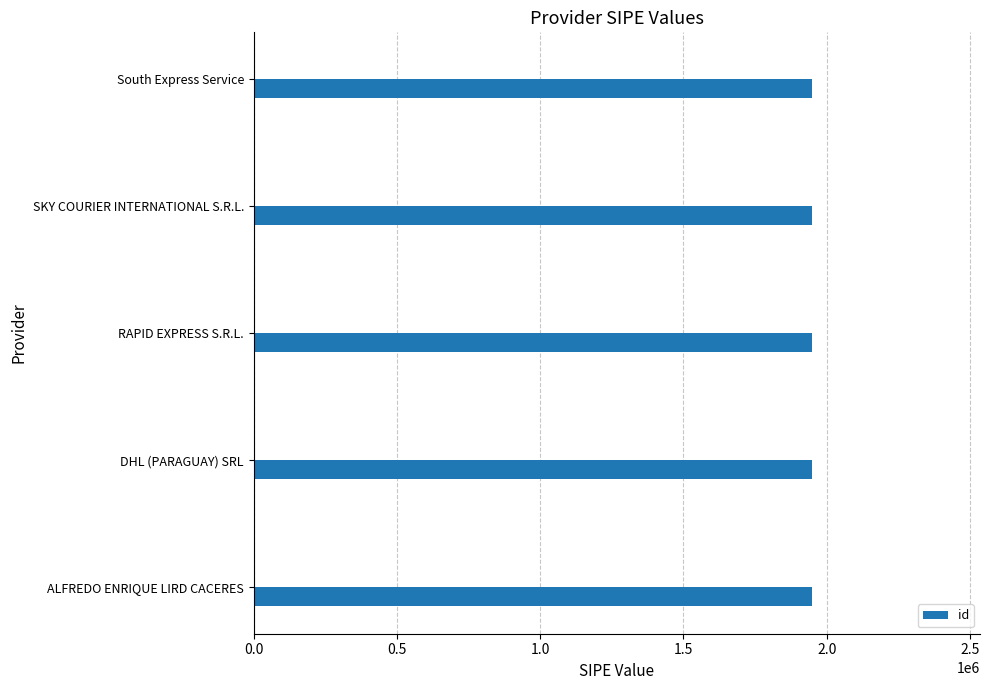

The id series shows 1949803 at ALFREDO ENRIQUE LIRD CACERES. True or false?

True